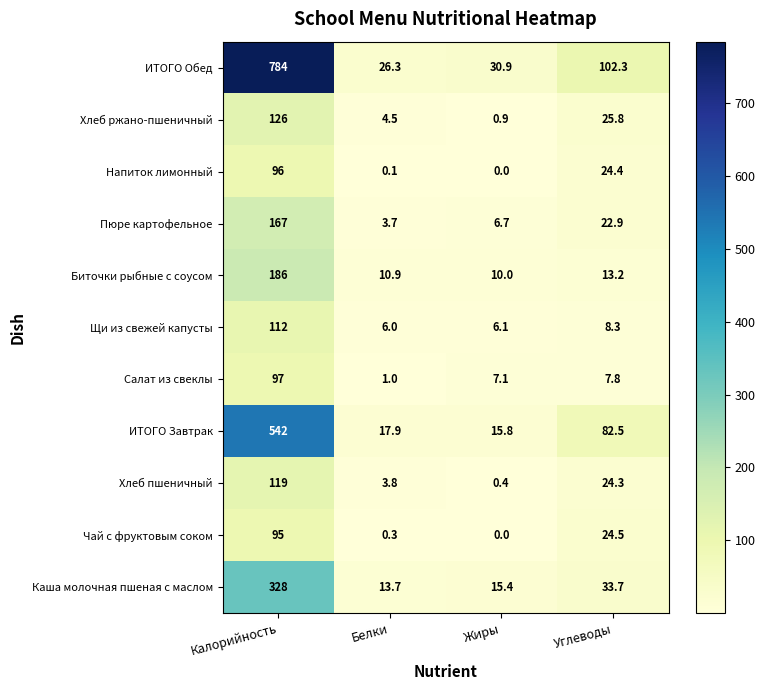

The value of Салат из свеклы at Углеводы is 13.5. True or false?

False